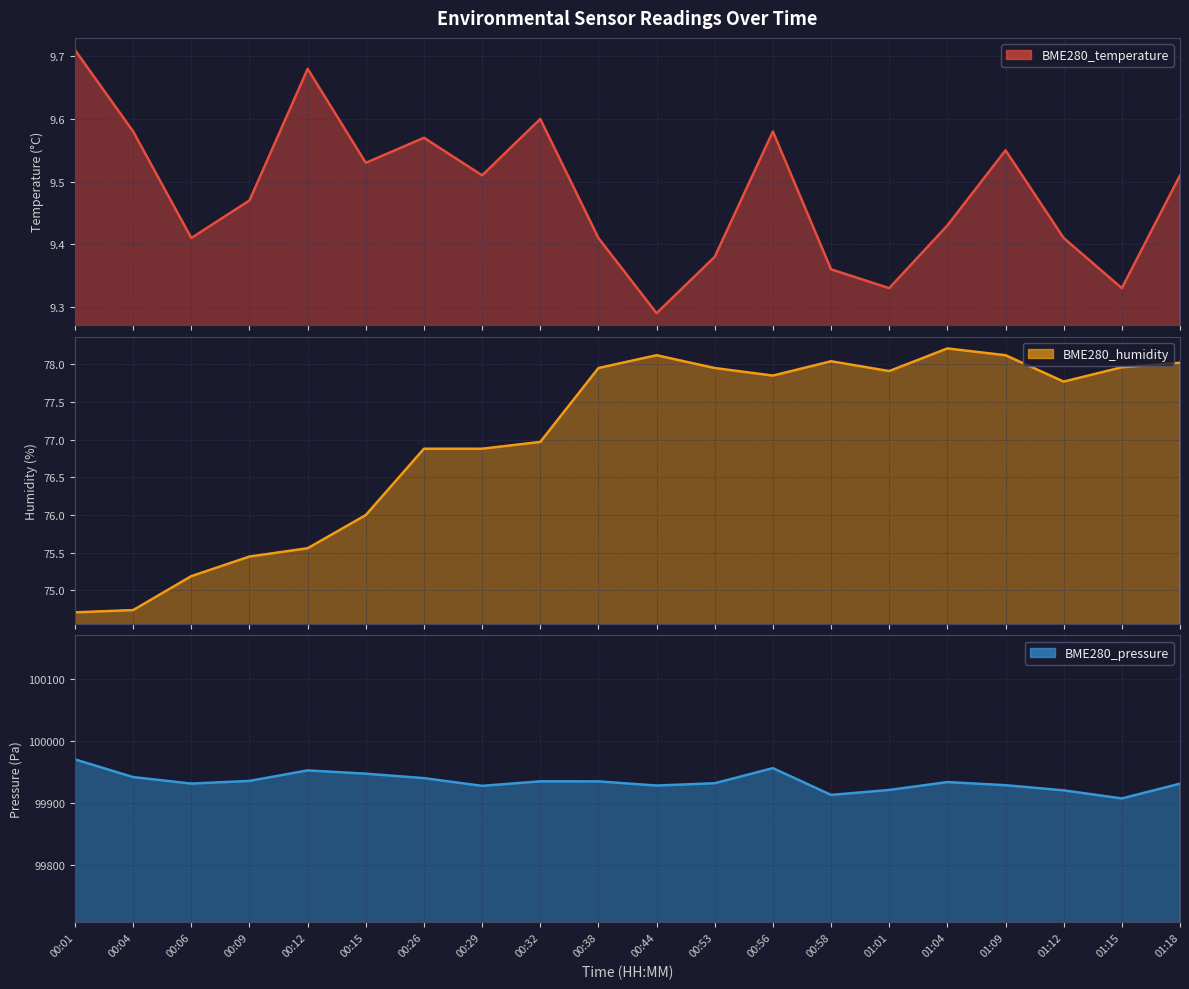

How many lines are shown in the chart?

3